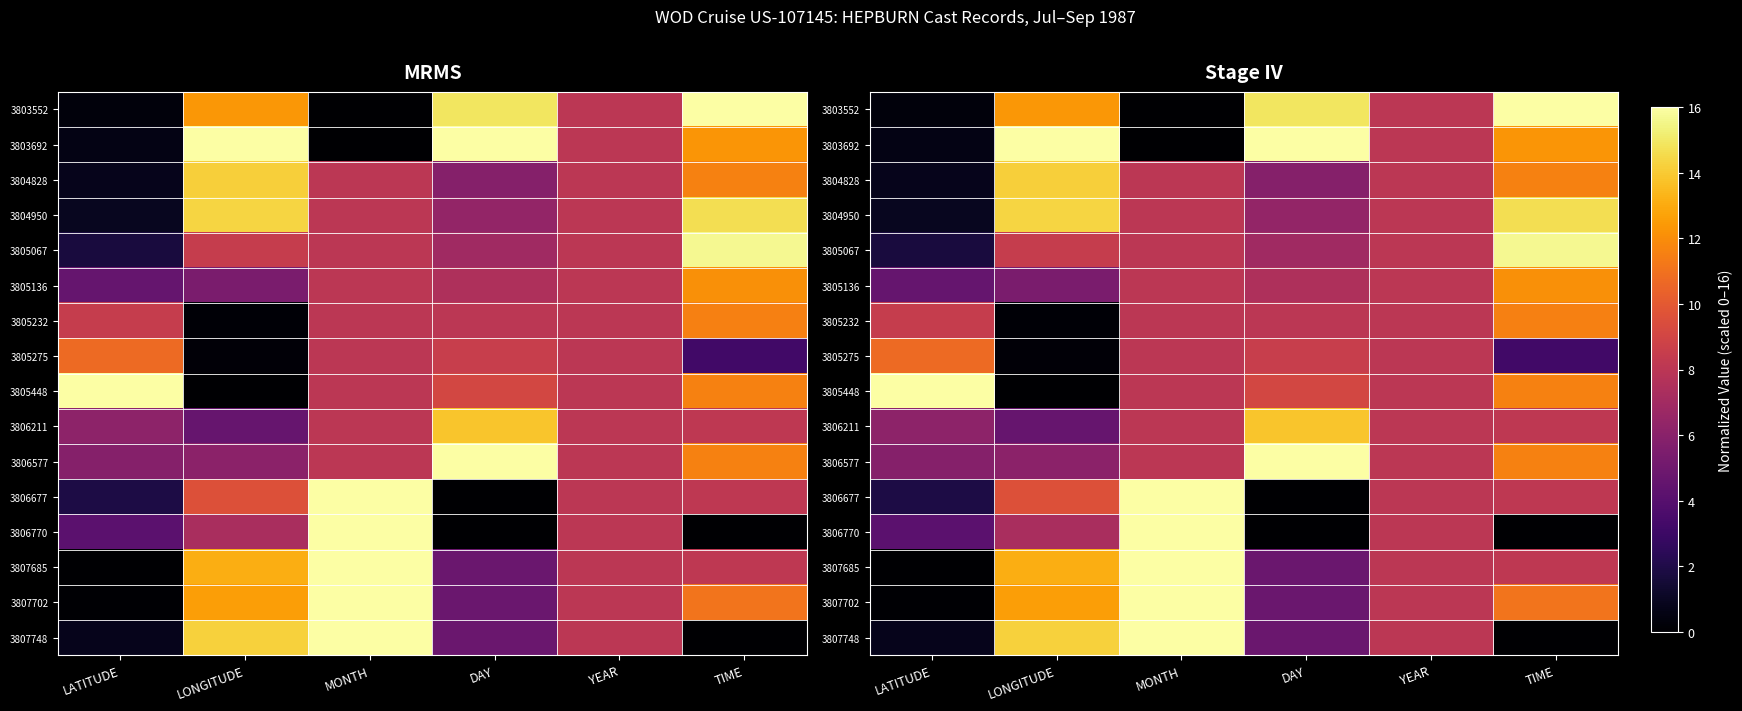

At which label is 3805067 closest to 8?

MONTH